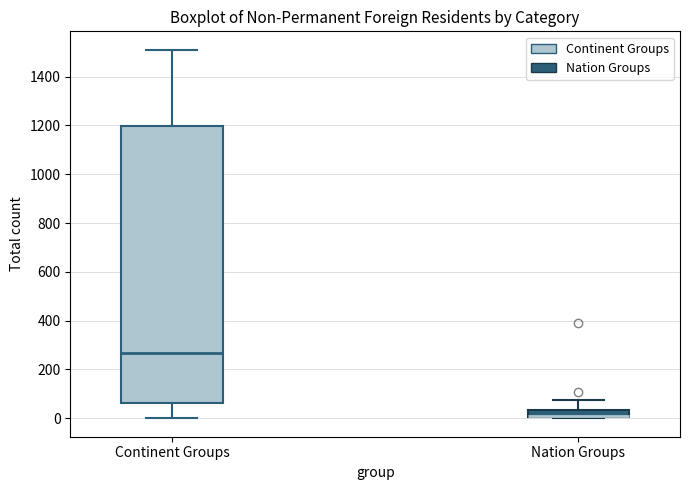

Comparing the boxes themselves (not the whiskers), which one is the tallest?

Continent Groups